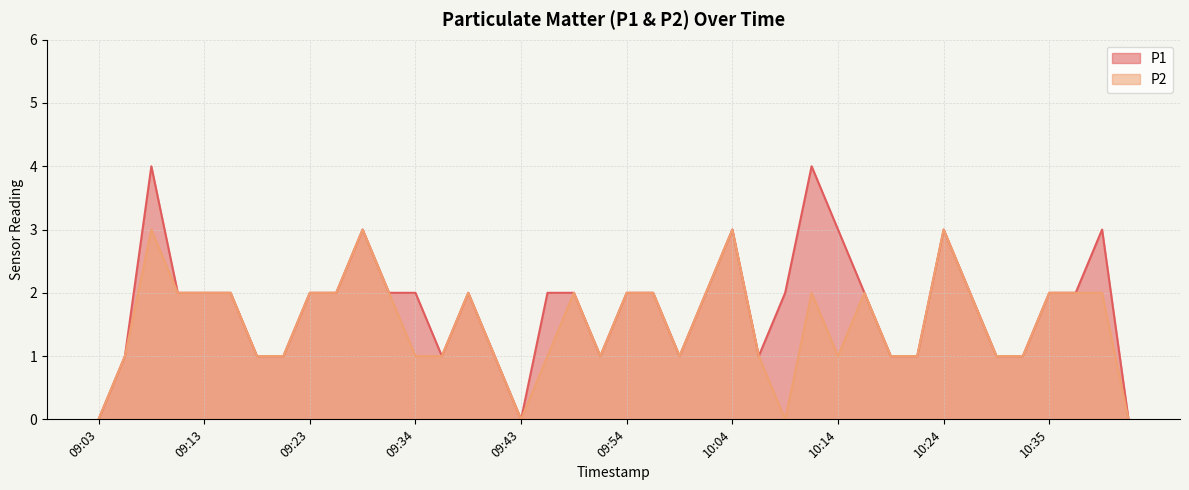

Read the P1 value at 09:08.

4